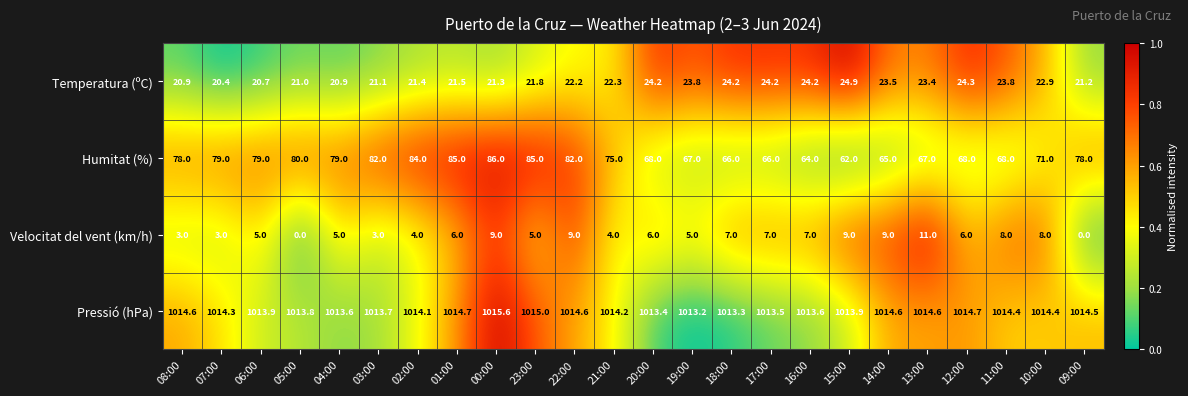

What is the highest value of the Pressió (hPa) series?

1015.6